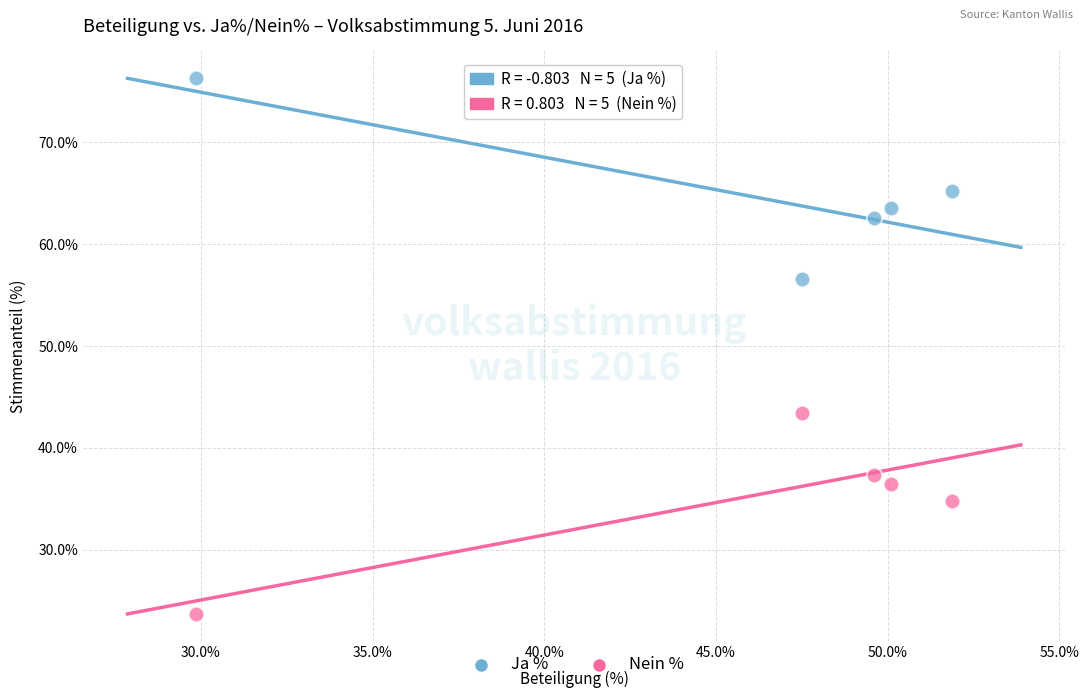

What is the X range (max minus min) for the scatter plot?

22.0